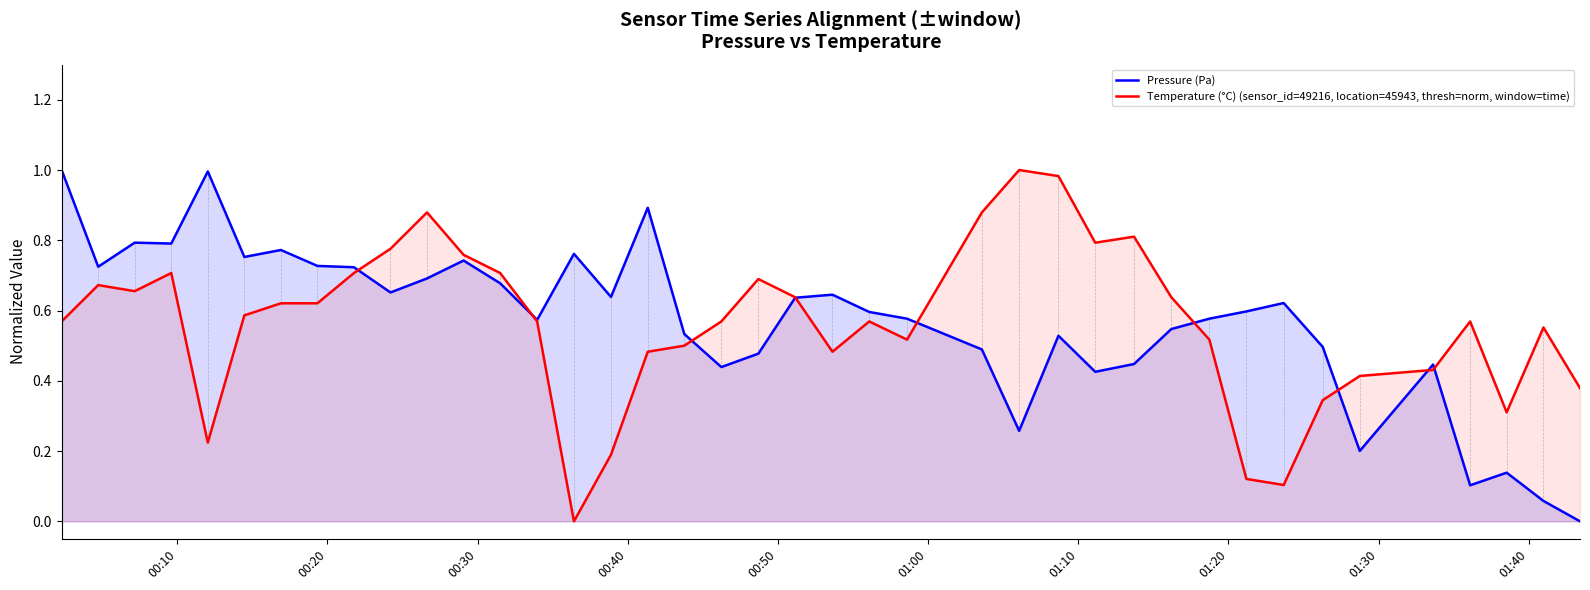

The value of Pressure (Pa) at 30 is 0.3. True or false?

False